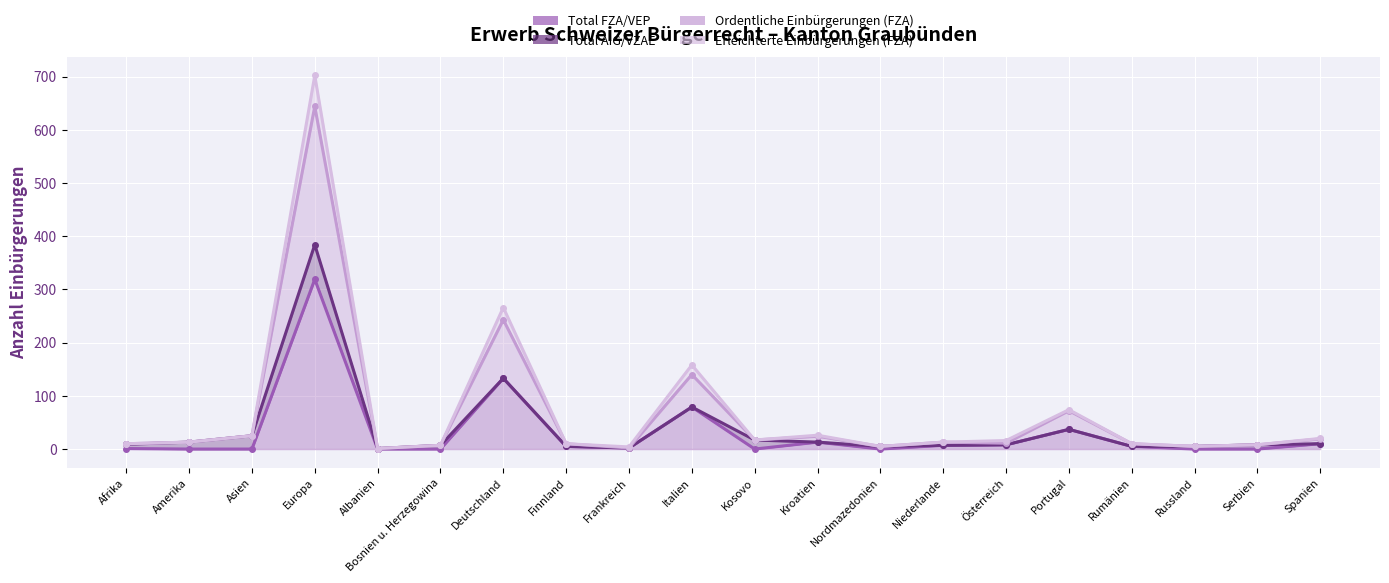

Which series has the largest total across all categories?

Ordentliche Einbürgerungen (FZA)